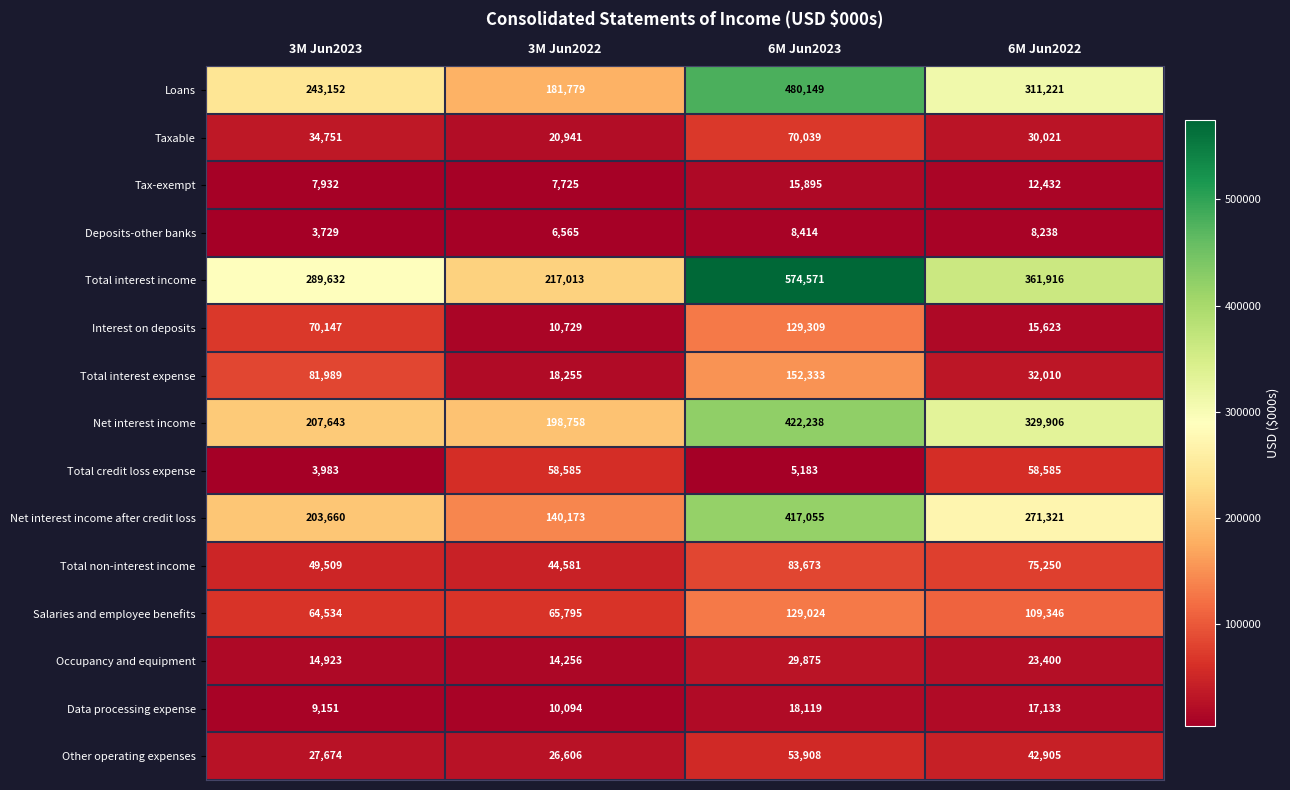

What is the sum of all Other operating expenses values?

151093